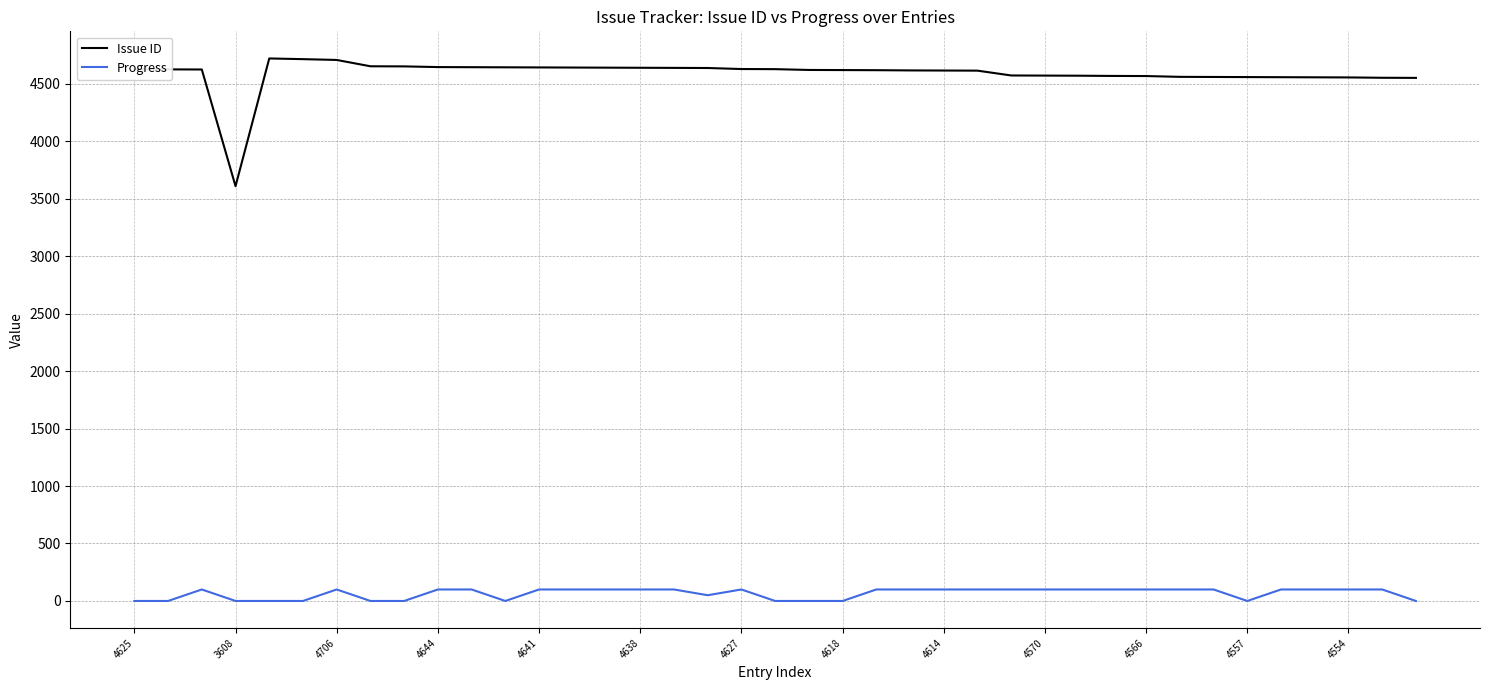

Which series has the largest range (max minus min)?

Issue ID